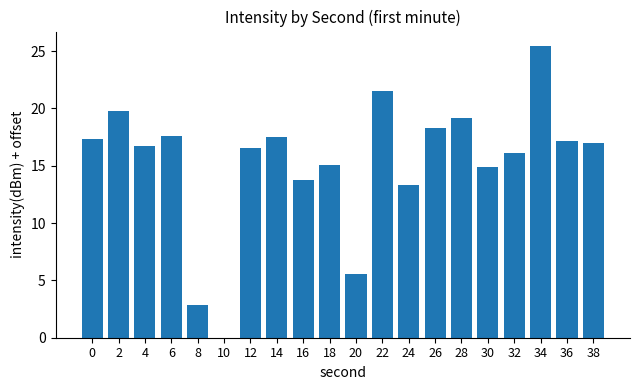

What is the change in value from 34 to 38?

-8.5